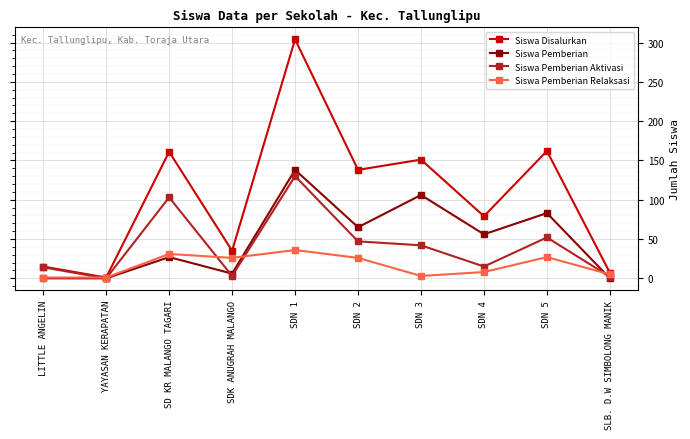

How many interior local valleys does the Siswa Disalurkan series have?

4